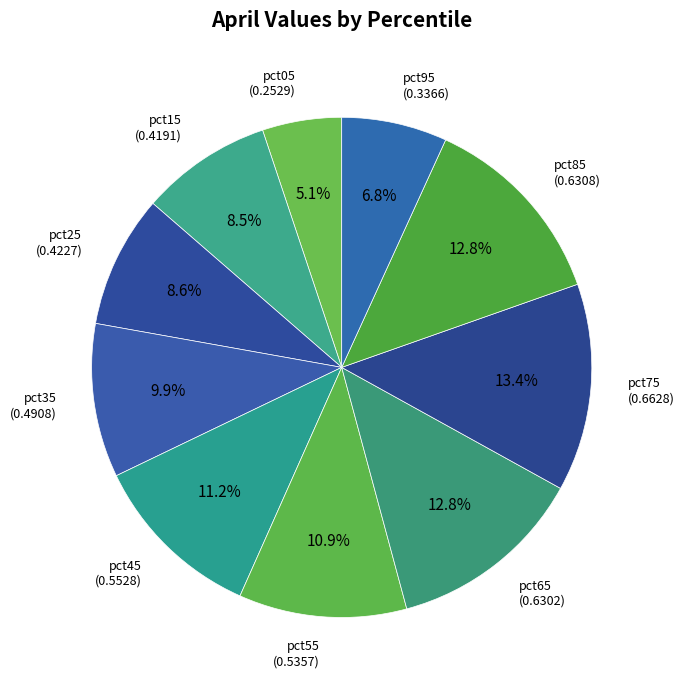

Which slice is the largest?

pct75